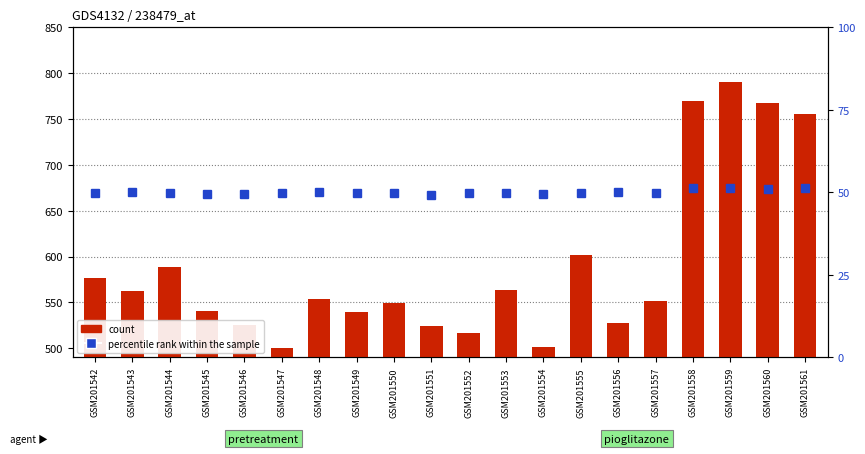

What is the total value across all series at GSM201559?

841.2